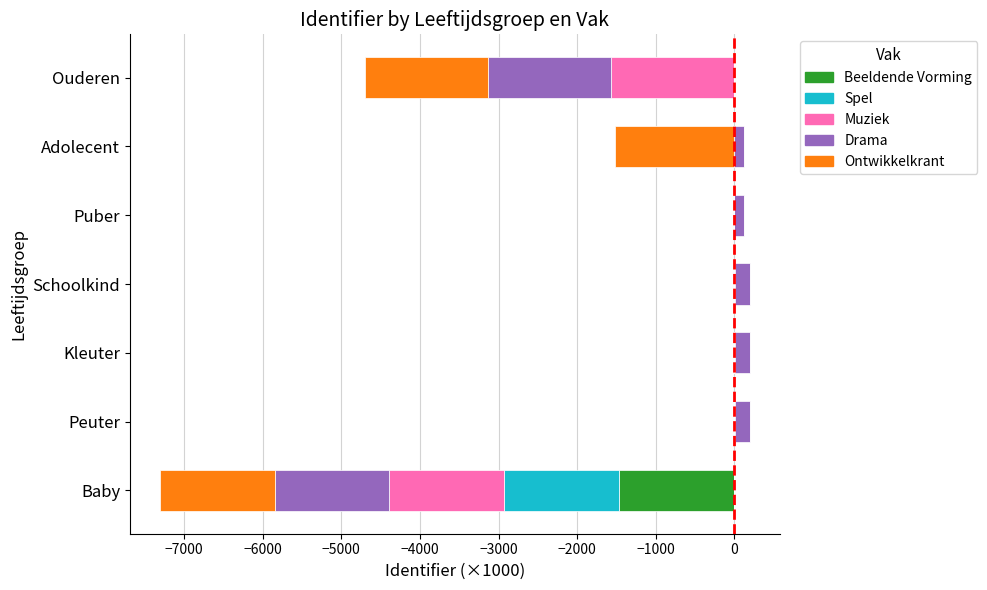

What is the value of the Muziek bar at the 3rd from the left?

3.7